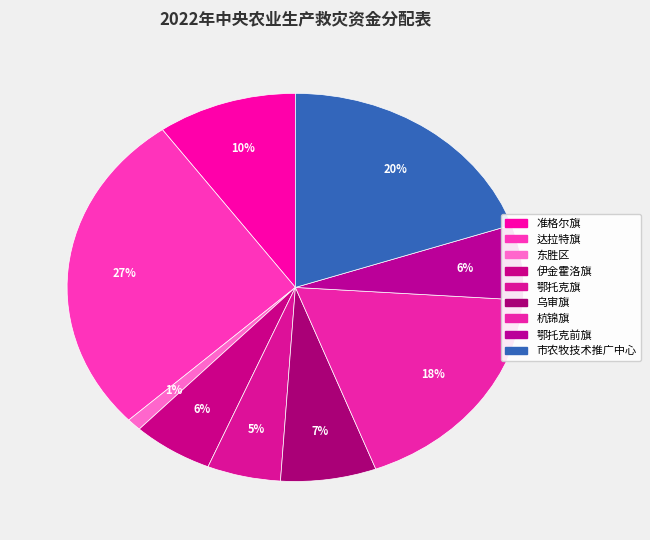

How many segments does this pie chart have?

9